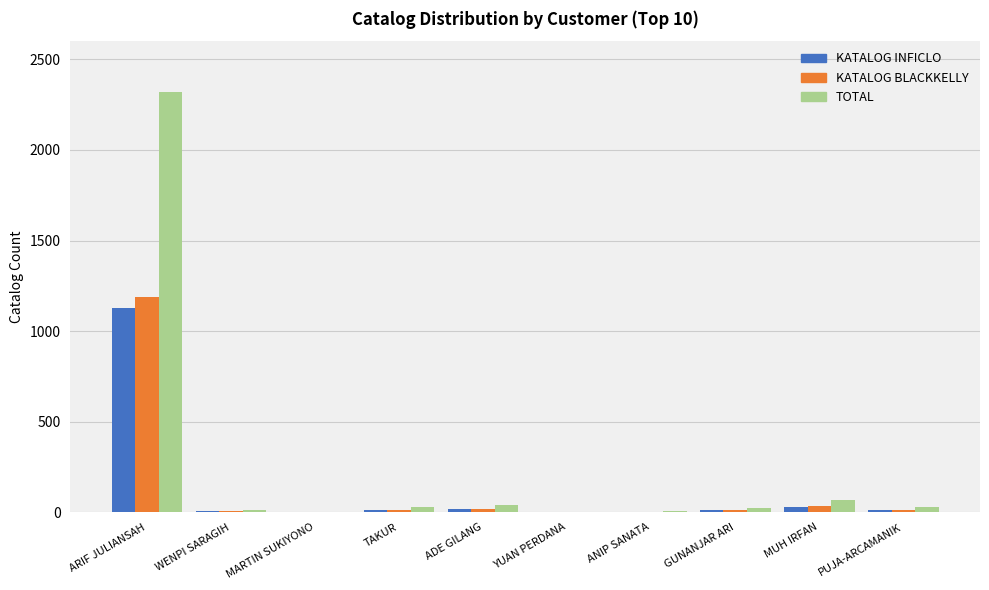

What is the sum of all TOTAL values?

2537